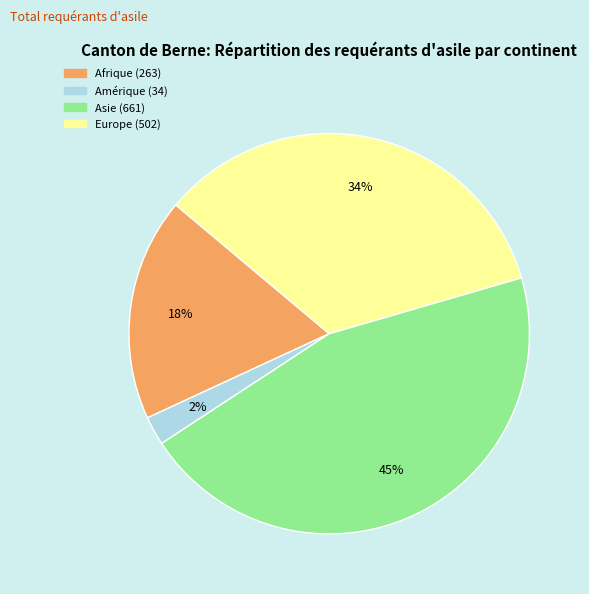

What is the largest slice in the pie chart?

Asie